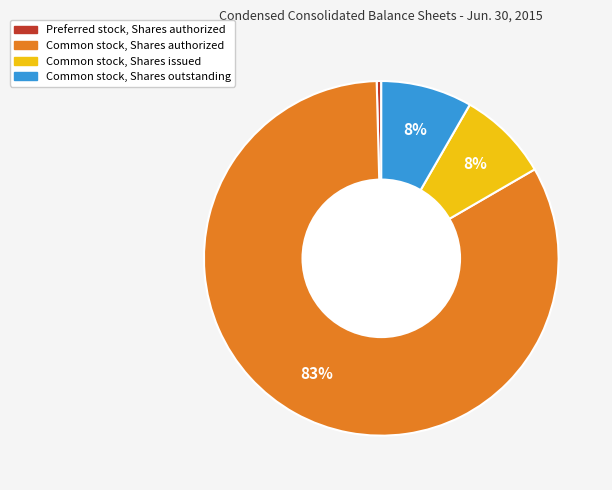

Is the sum of Common stock, Shares authorized and Common stock, Shares issued greater than half?

Yes